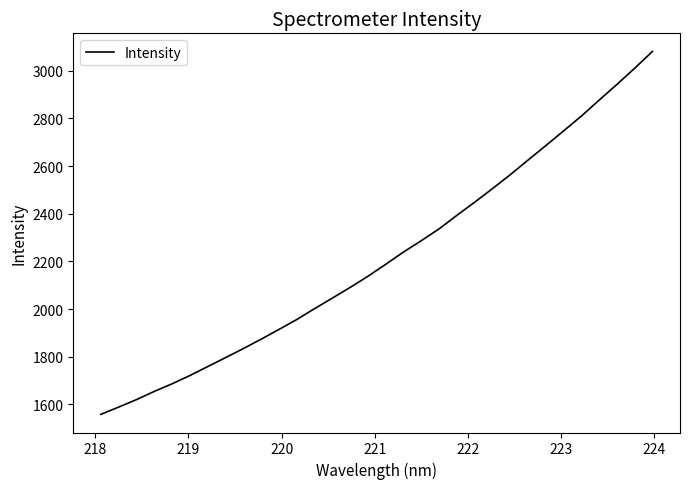

What is the difference between the maximum and minimum values?

1522.1